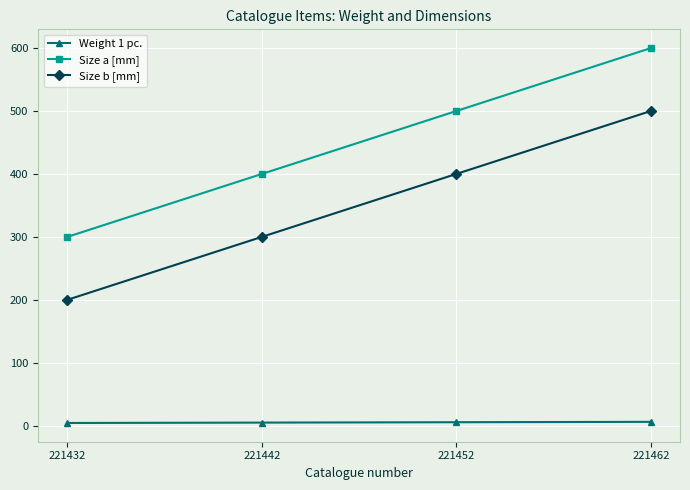

At how many categories does at least one series exceed 550?

1